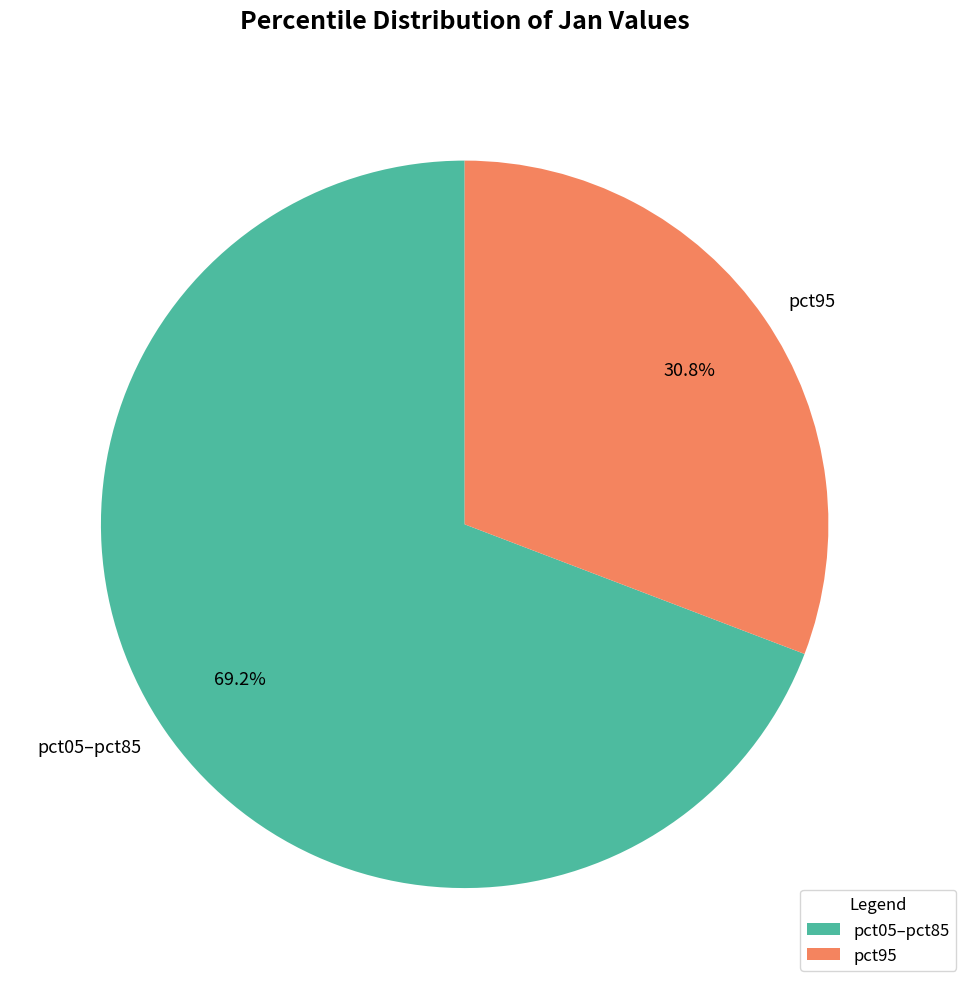

How many segments does this pie chart have?

2